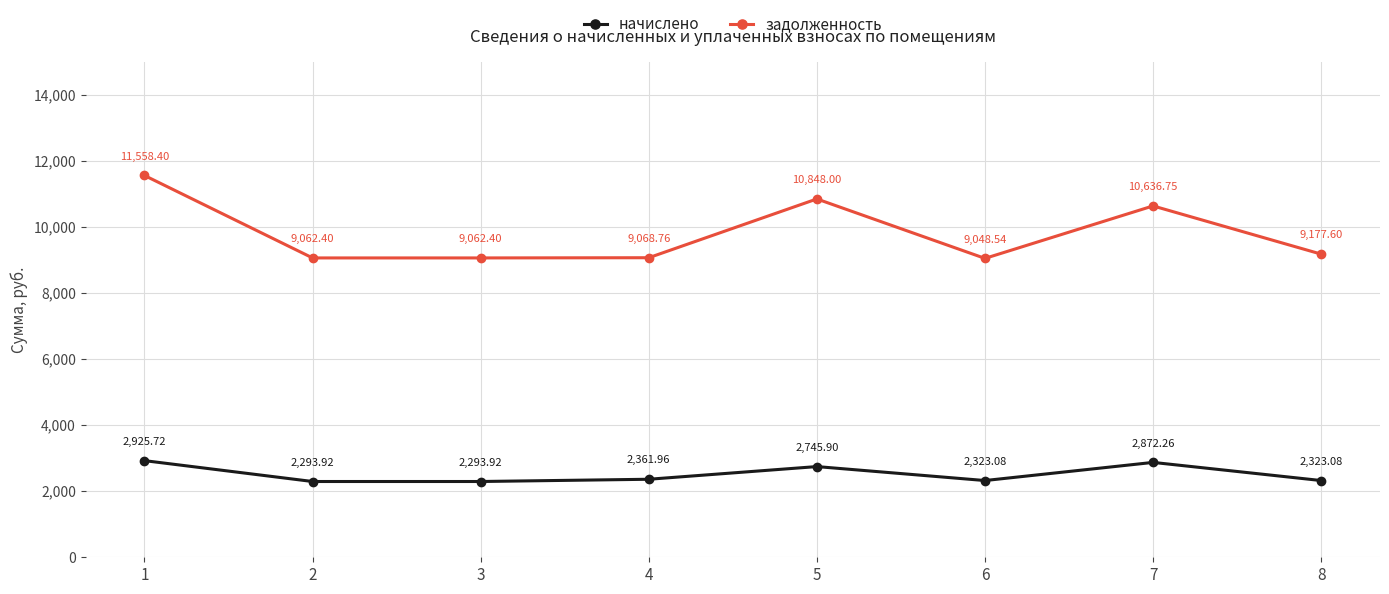

Reading left to right, transcribe all the data shown in this chart.

начислено: 1=2925.7	2=2293.9	3=2293.9	4=2362.0	5=2745.9	6=2323.1	7=2872.3	8=2323.1
задолженность: 1=11558.4	2=9062.4	3=9062.4	4=9068.8	5=10848.0	6=9048.5	7=10636.8	8=9177.6